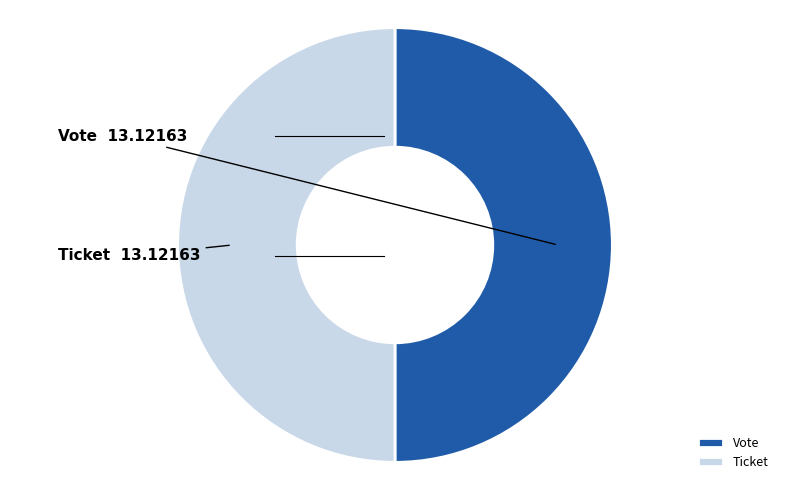

Do Ticket and Vote together represent more than half of the pie?

Yes